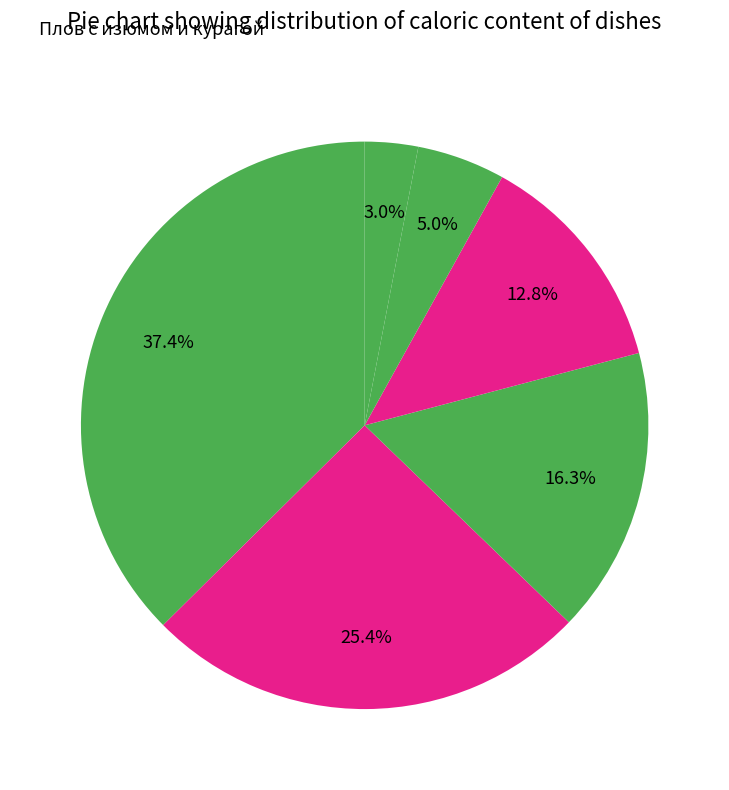

Count the number of slices in the pie.

6